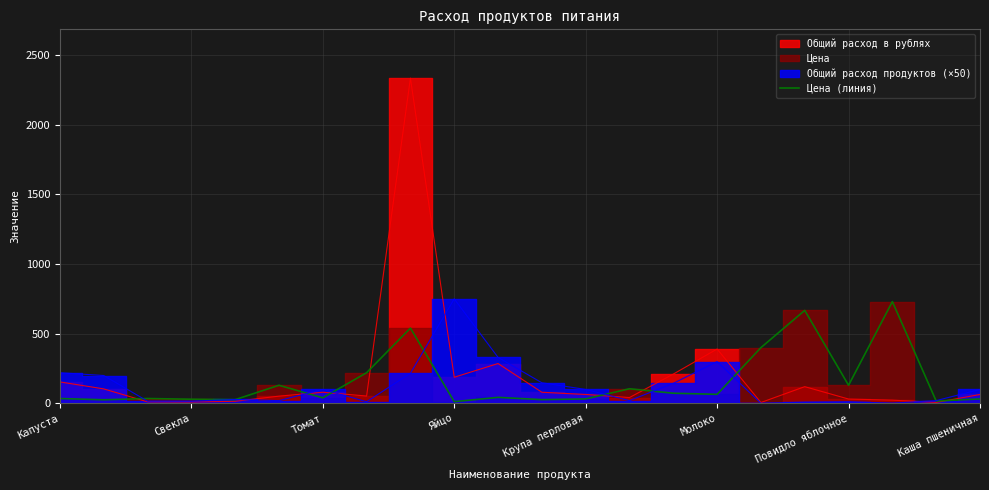

How many categories are shown in the chart?

22